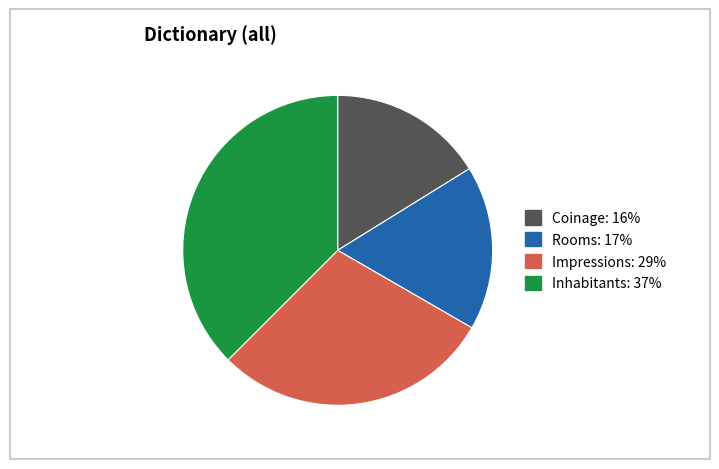

Which has a higher value, Coinage or Rooms?

Rooms